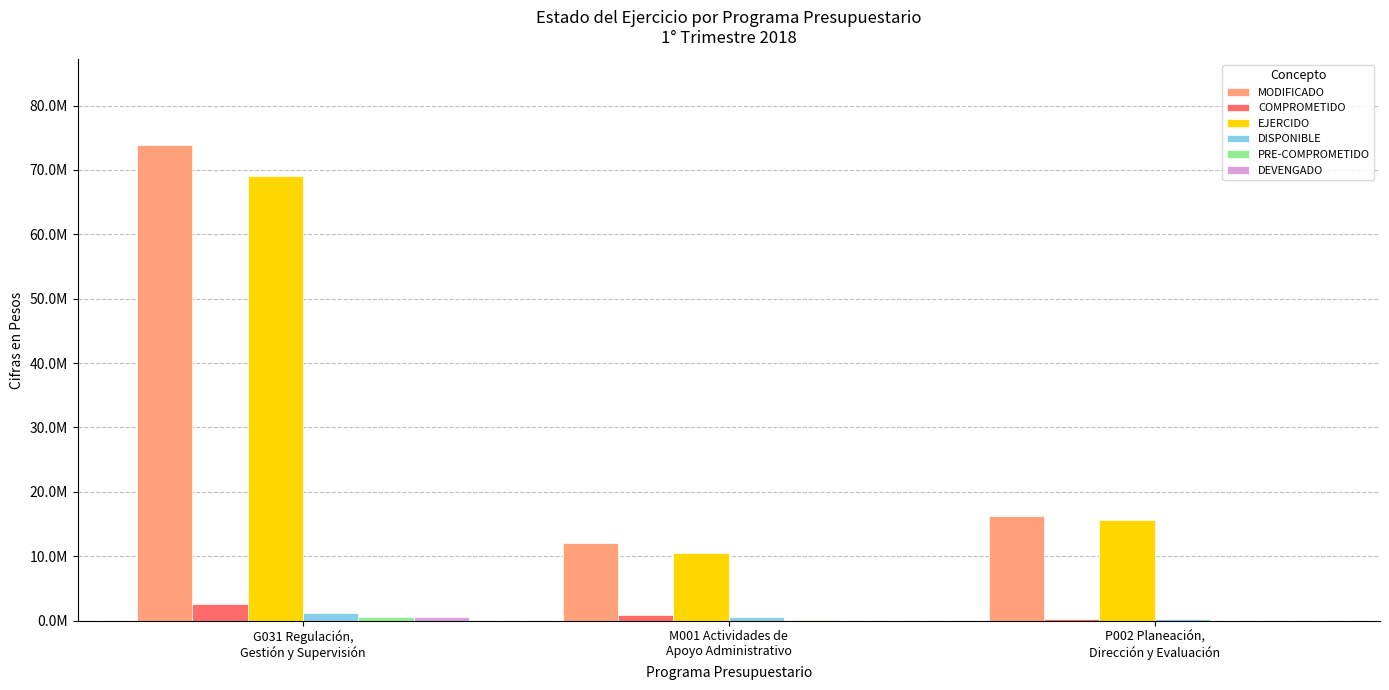

Does the chart contain stacked bars?

No